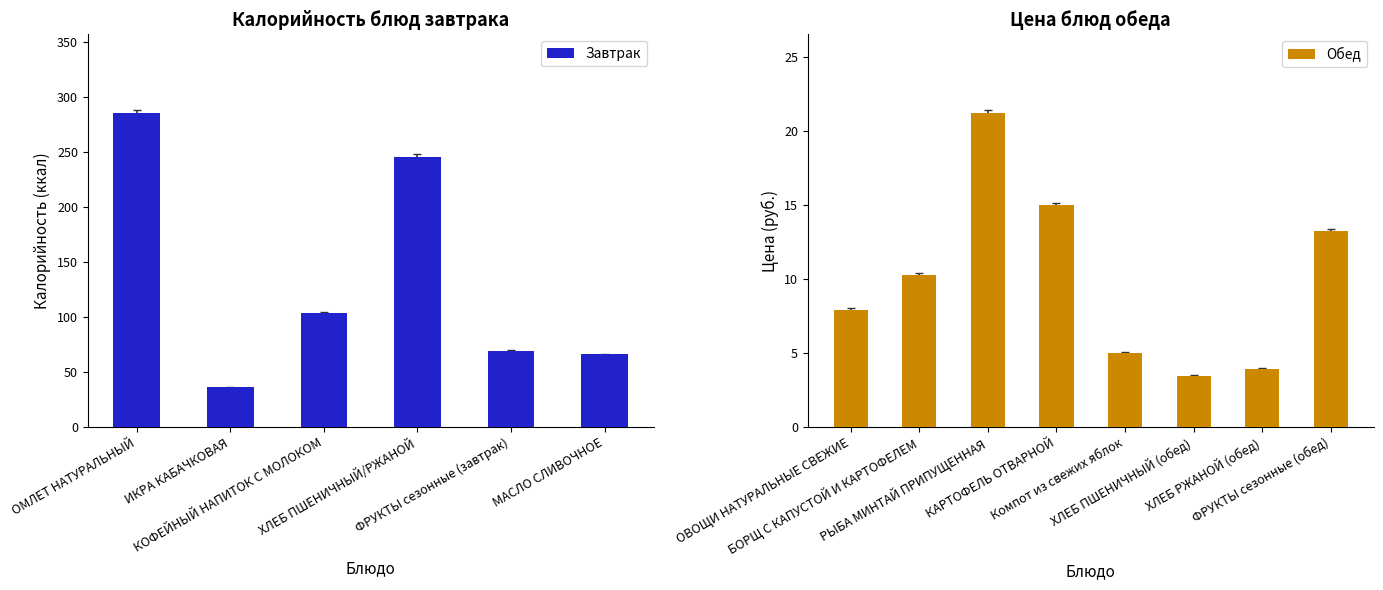

What is the difference between the maximum and minimum values in the Завтрак series?

249.7